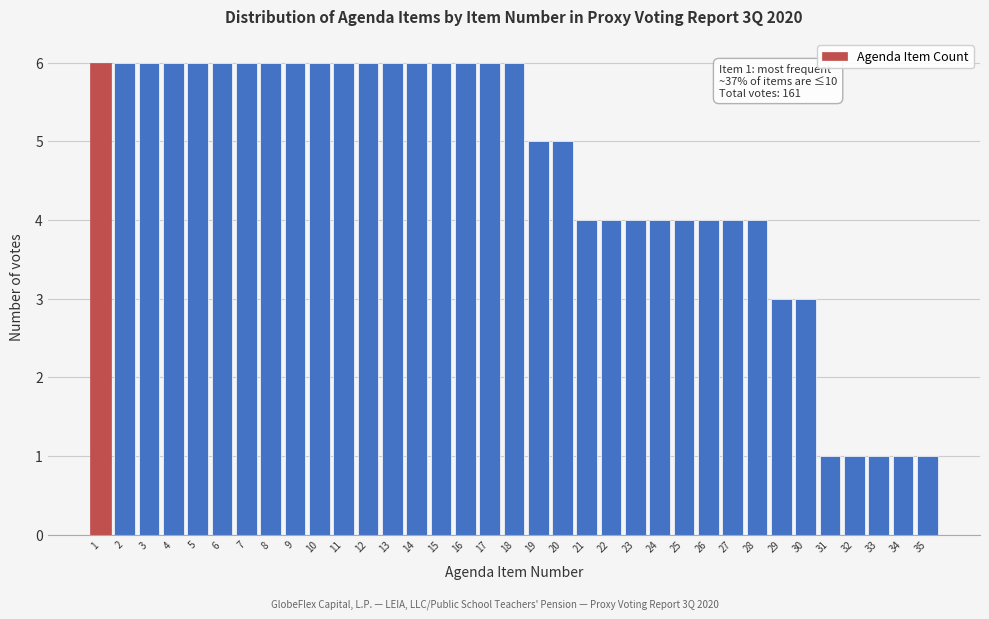

What is the ratio of the value at 10 to the value at 14?

1.0